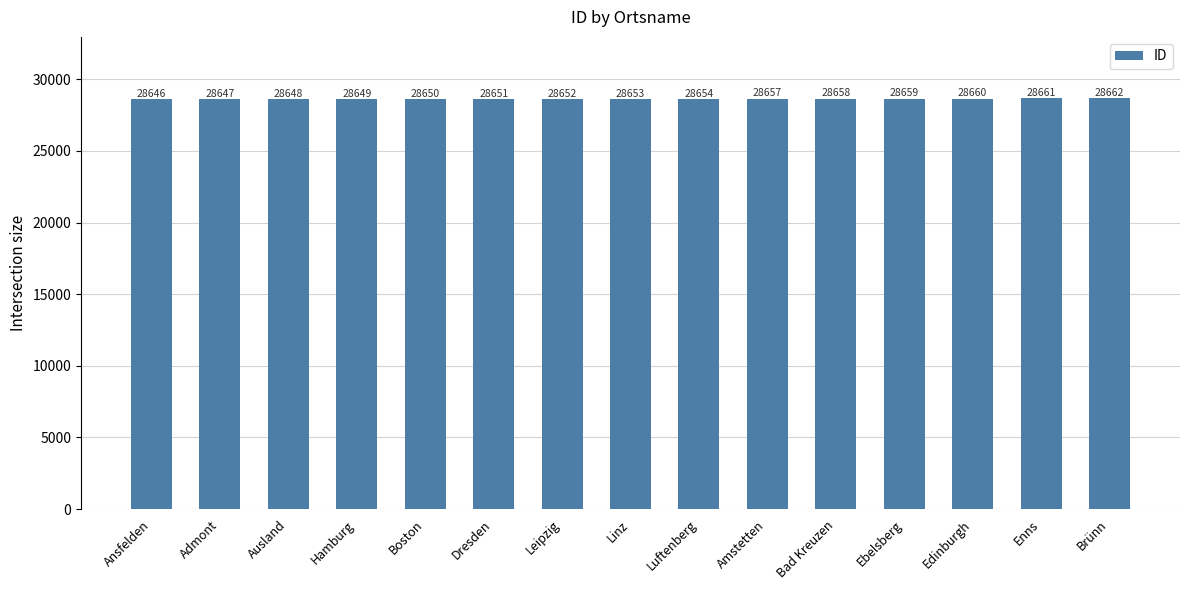

What is the change in value from Dresden to Luftenberg?

+3